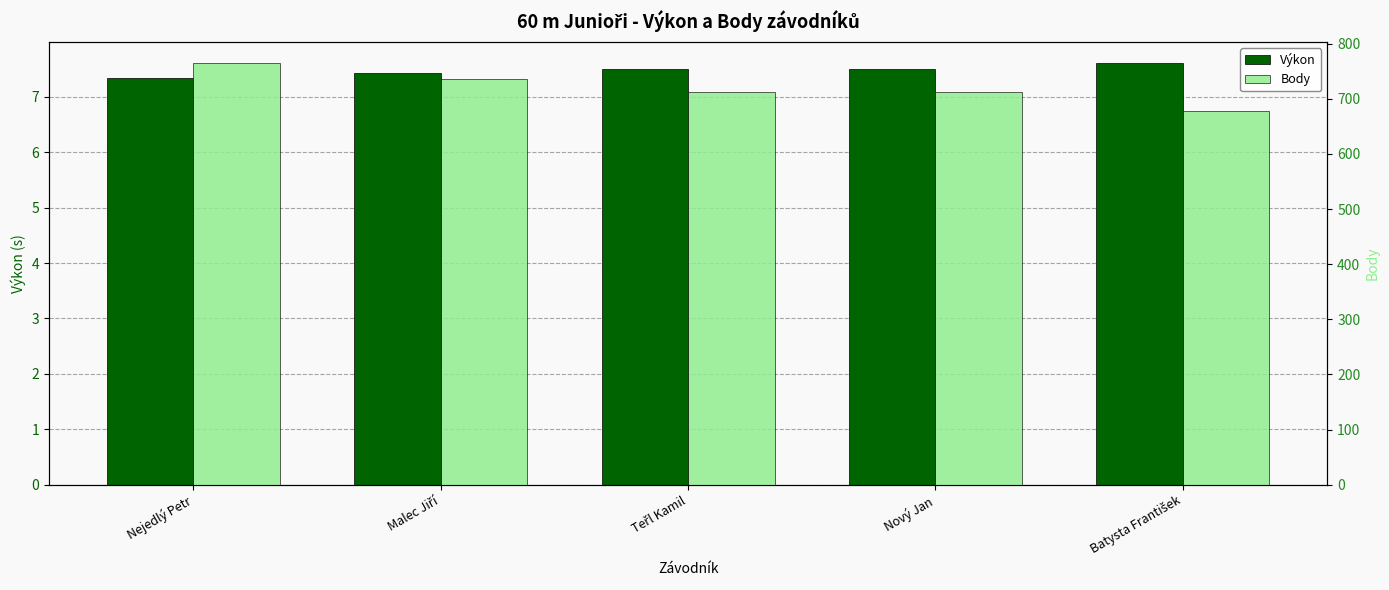

Reading left to right, list all the values displayed in this chart.

Výkon: Nejedlý Petr=7.3	Malec Jiří=7.4	Teřl Kamil=7.5	Nový Jan=7.5	Batysta František=7.6
Body: Nejedlý Petr=765.0	Malec Jiří=736.0	Teřl Kamil=713.0	Nový Jan=713.0	Batysta František=678.0